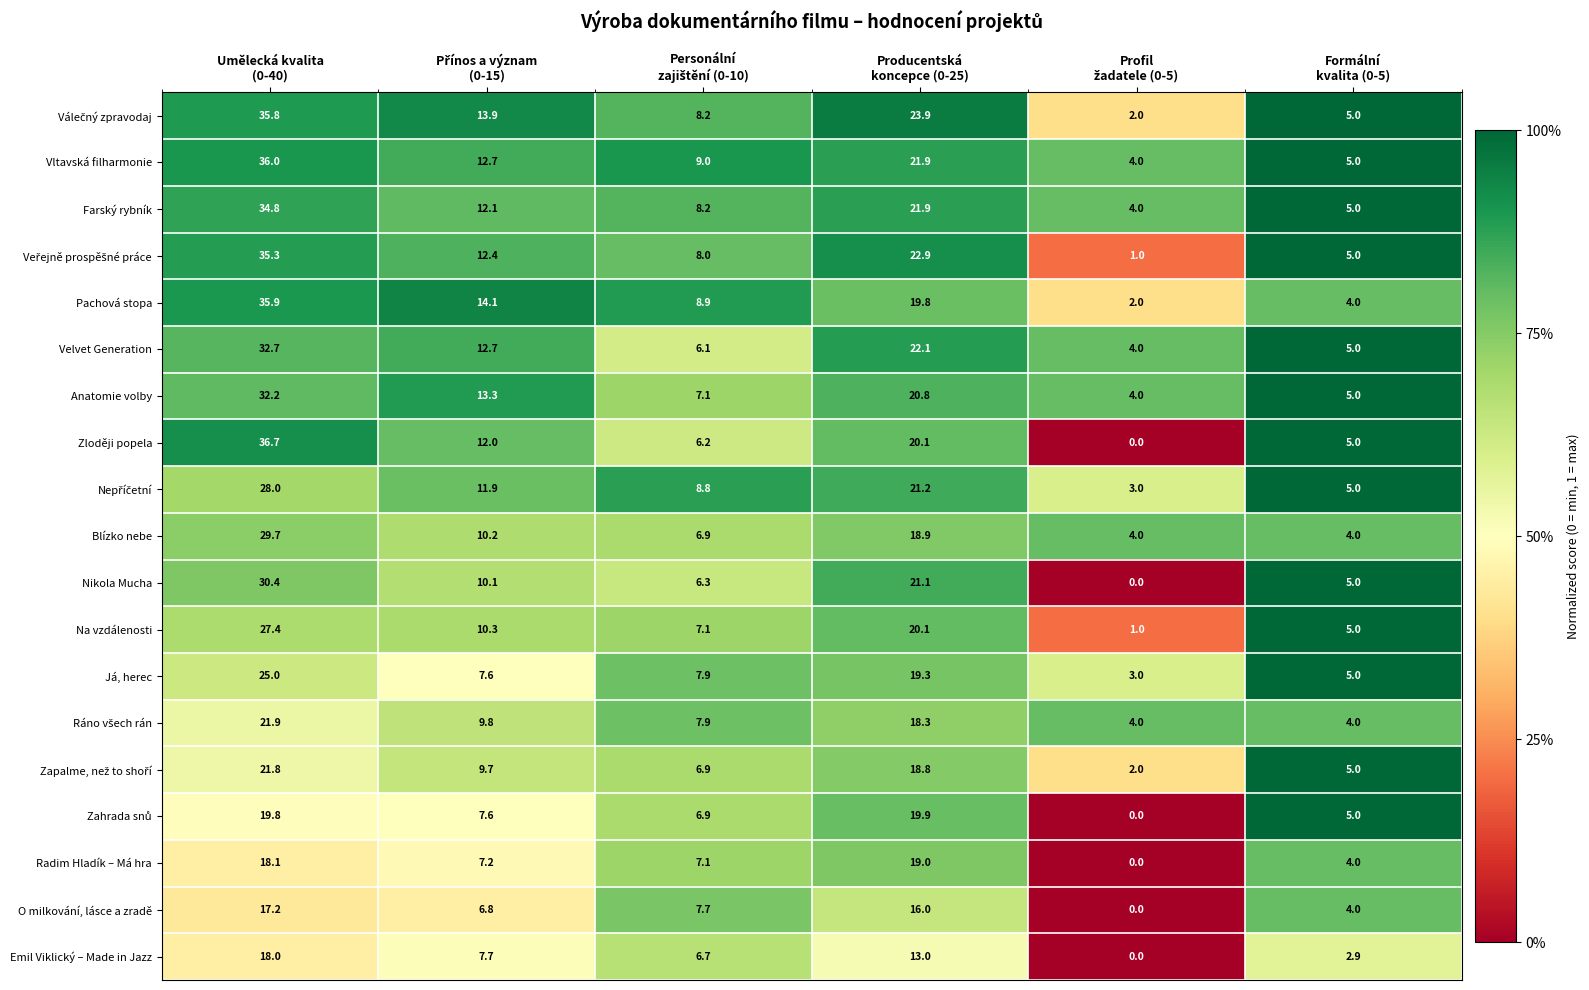

What is the difference between the maximum and minimum values in the Velvet Generation series?

28.7